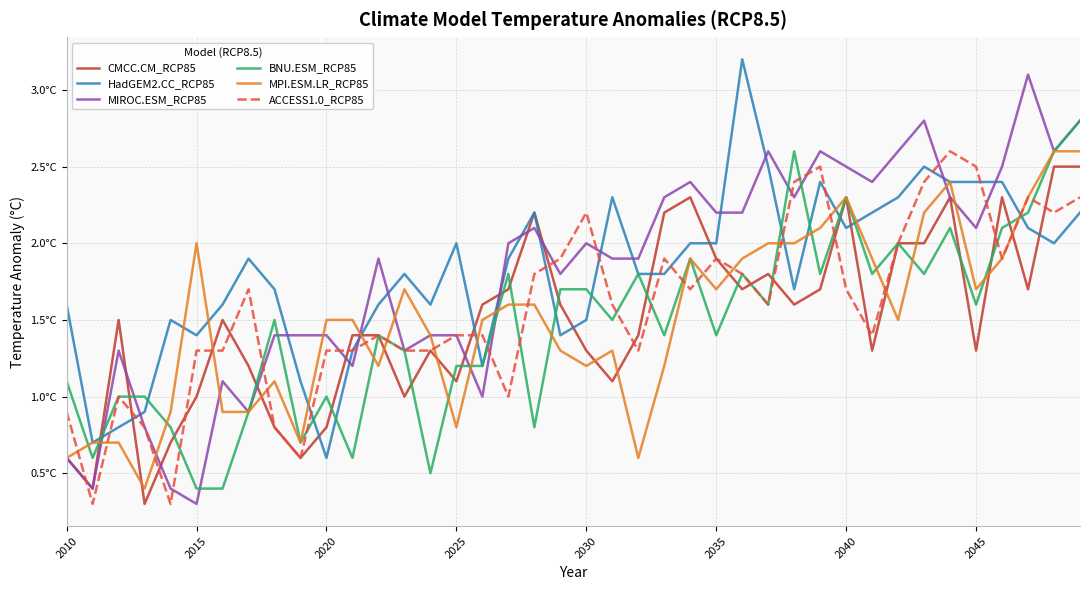

Reading left to right, what are all the values shown in this chart?

CMCC.CM_RCP85: 0.6	0.4	1.5	0.3	0.7	1.0	1.5	1.2	0.8	0.6	0.8	1.4	1.4	1.0	1.3	1.1	1.6	1.7	2.2	1.6	1.3	1.1	1.4	2.2	2.3	1.9	1.7	1.8	1.6	1.7	2.3	1.3	2.0	2.0	2.3	1.3	2.3	1.7	2.5	2.5
HadGEM2.CC_RCP85: 1.6	0.7	0.8	0.9	1.5	1.4	1.6	1.9	1.7	1.1	0.6	1.3	1.6	1.8	1.6	2.0	1.2	1.9	2.2	1.4	1.5	2.3	1.8	1.8	2.0	2.0	3.2	2.5	1.7	2.4	2.1	2.2	2.3	2.5	2.4	2.4	2.4	2.1	2.0	2.2
MIROC.ESM_RCP85: 0.6	0.4	1.3	0.8	0.4	0.3	1.1	0.9	1.4	1.4	1.4	1.2	1.9	1.3	1.4	1.4	1.0	2.0	2.1	1.8	2.0	1.9	1.9	2.3	2.4	2.2	2.2	2.6	2.3	2.6	2.5	2.4	2.6	2.8	2.3	2.1	2.5	3.1	2.6	2.8
BNU.ESM_RCP85: 1.1	0.6	1.0	1.0	0.8	0.4	0.4	0.9	1.5	0.7	1.0	0.6	1.4	1.3	0.5	1.2	1.2	1.8	0.8	1.7	1.7	1.5	1.8	1.4	1.9	1.4	1.8	1.6	2.6	1.8	2.3	1.8	2.0	1.8	2.1	1.6	2.1	2.2	2.6	2.8
MPI.ESM.LR_RCP85: 0.6	0.7	0.7	0.4	0.9	2.0	0.9	0.9	1.1	0.7	1.5	1.5	1.2	1.7	1.4	0.8	1.5	1.6	1.6	1.3	1.2	1.3	0.6	1.2	1.9	1.7	1.9	2.0	2.0	2.1	2.3	1.9	1.5	2.2	2.4	1.7	1.9	2.3	2.6	2.6
ACCESS1.0_RCP85: 0.9	0.3	1.0	0.8	0.3	1.3	1.3	1.7	0.8	0.6	1.3	1.3	1.4	1.3	1.3	1.4	1.4	1.0	1.8	1.9	2.2	1.6	1.3	1.9	1.7	1.9	1.8	1.6	2.4	2.5	1.7	1.4	2.0	2.4	2.6	2.5	1.9	2.3	2.2	2.3